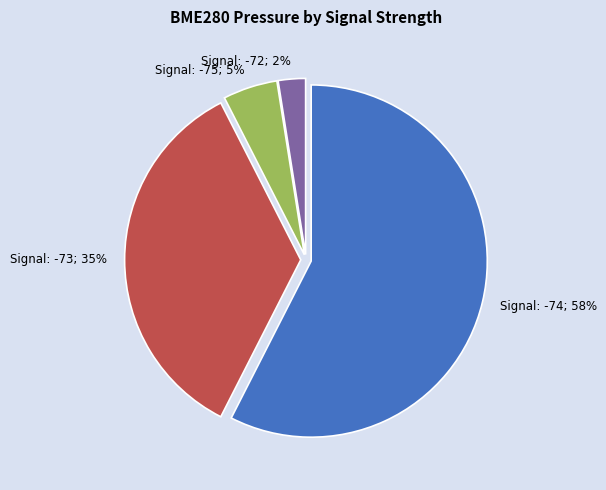

Rank the categories by value from lowest to highest.

Signal: -72; 2%, Signal: -75; 5%, Signal: -73; 35%, Signal: -74; 58%